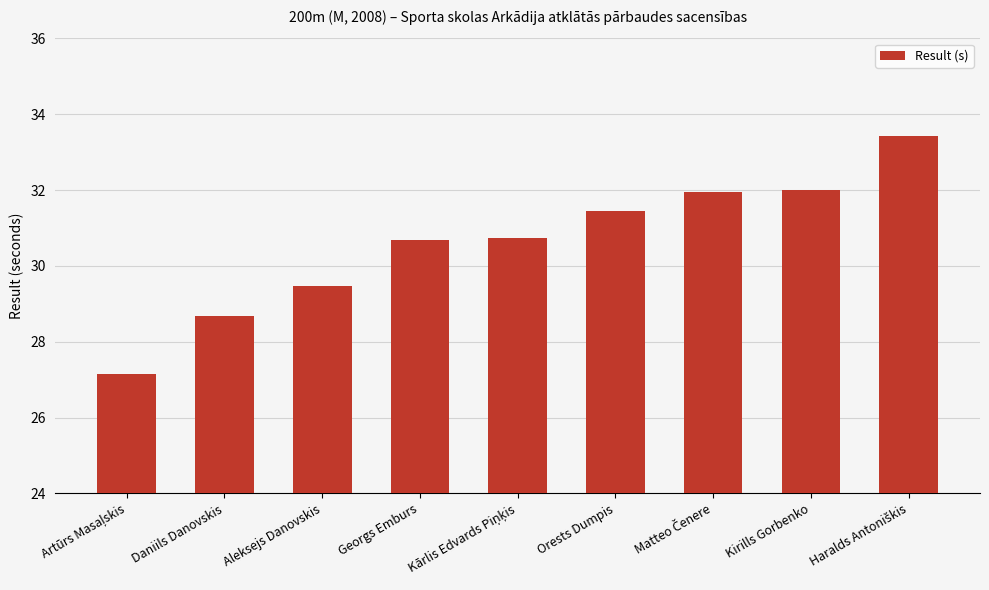

What is the greatest value displayed?

33.4